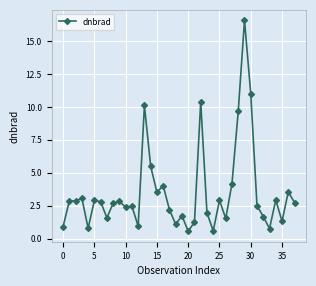

True or false: there are more than 0 points higher than both neighbors.

True